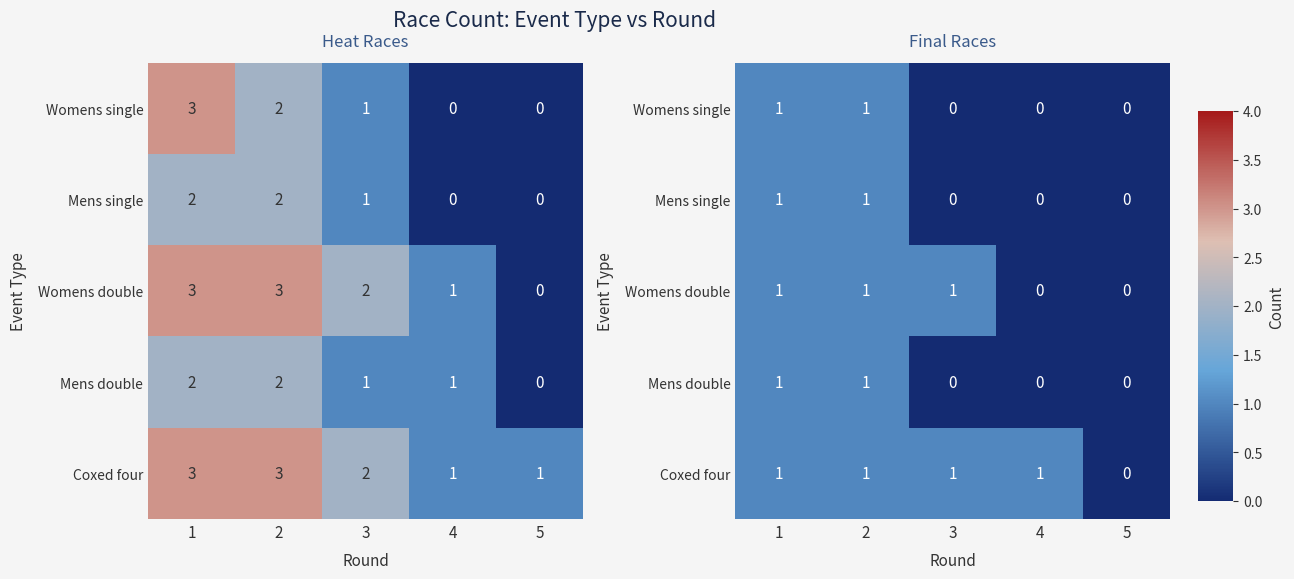

How many distinct data groups are displayed?

5